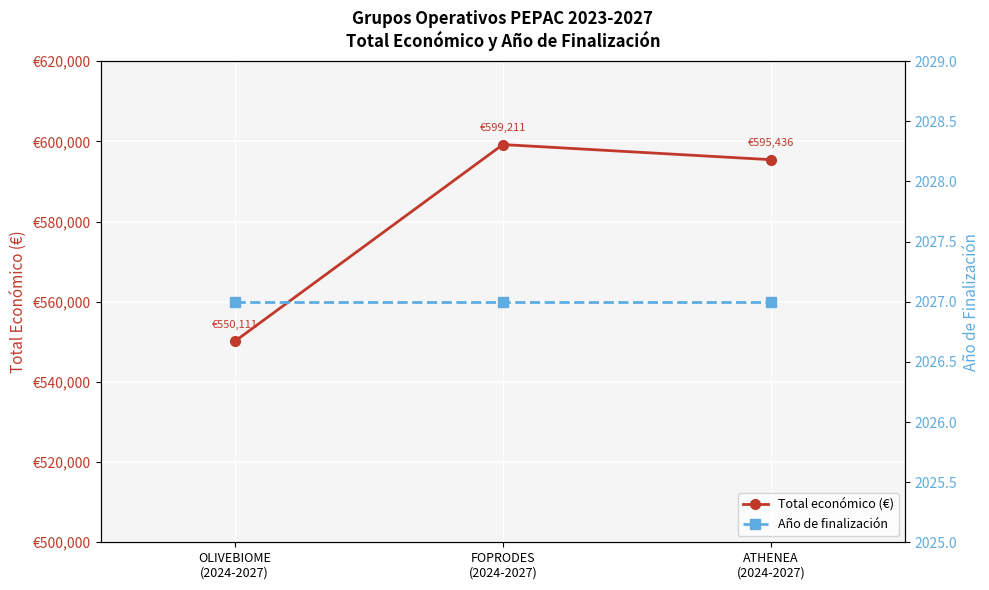

Which label corresponds to the smallest value in the chart?

OLIVEBIOME
(2024-2027)